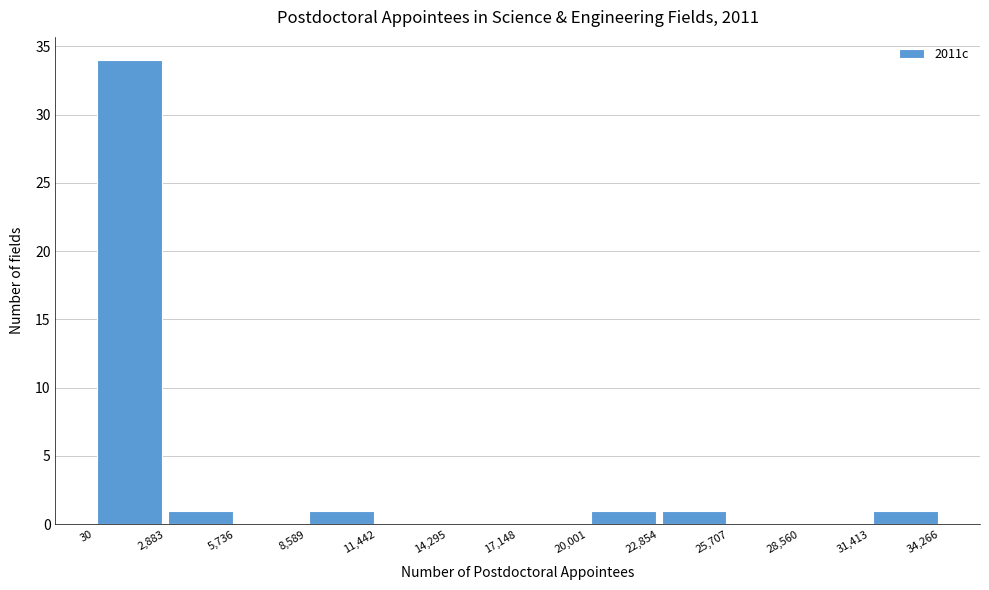

Over which range of the x-axis is the bar tallest?

30 to 2,883